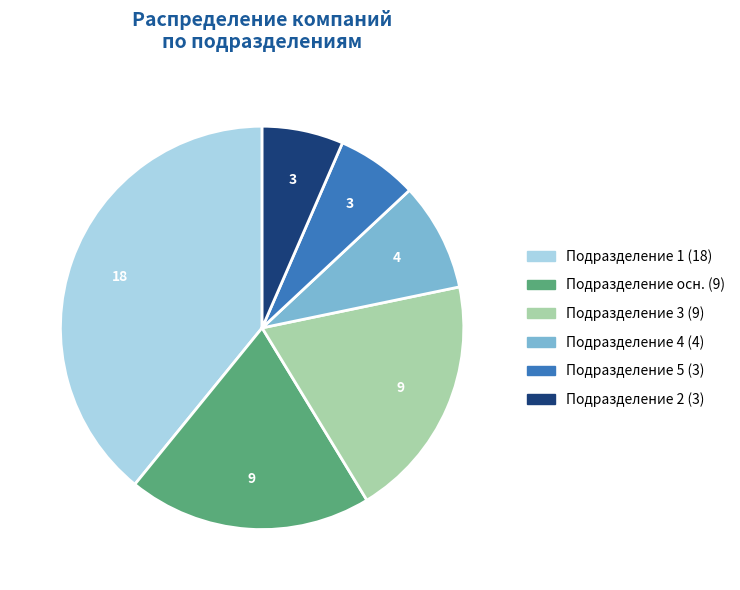

Is there a majority slice in this chart?

No